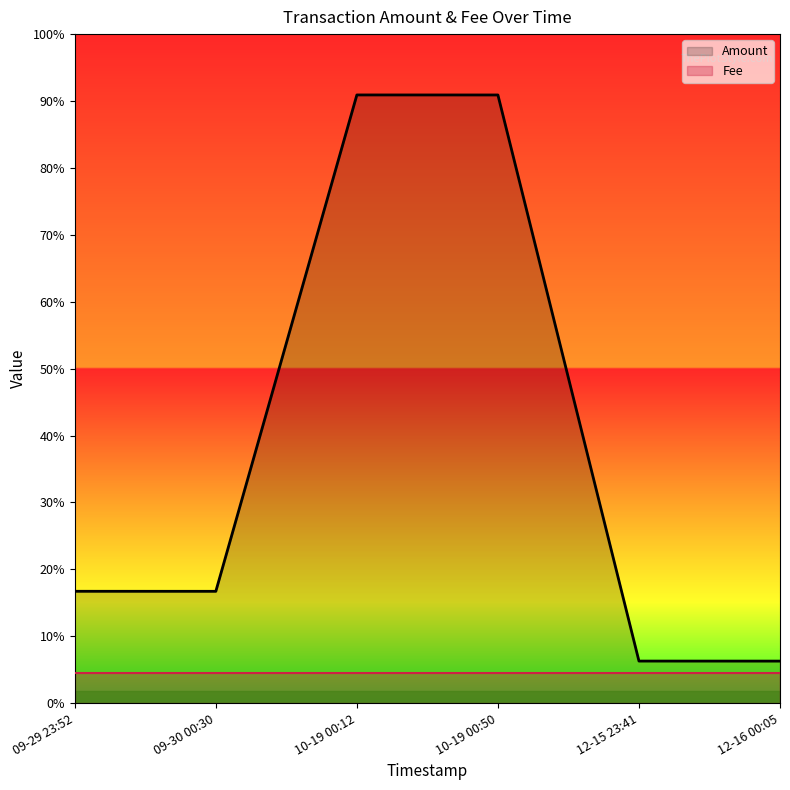

Rank the categories by Amount value from highest to lowest.

10-19 00:12, 10-19 00:50, 09-29 23:52, 09-30 00:30, 12-15 23:41, 12-16 00:05